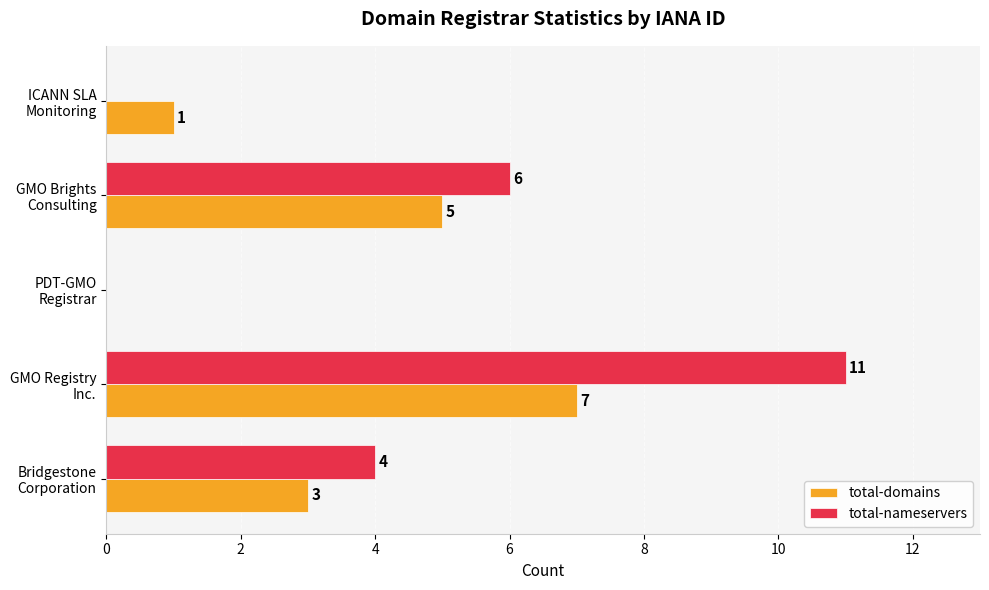

Which series has the largest total across all categories?

total-nameservers